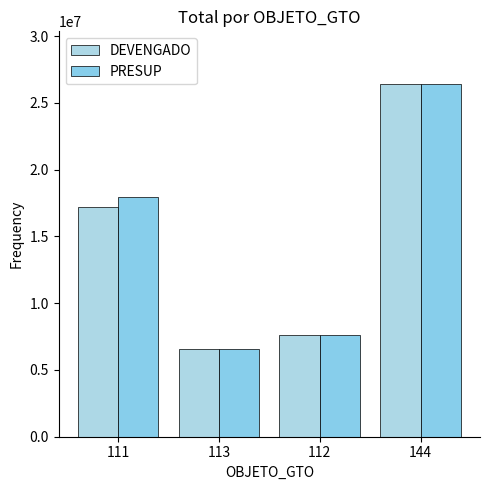

What is the difference between the PRESUP values at 113 and 112?

1031300